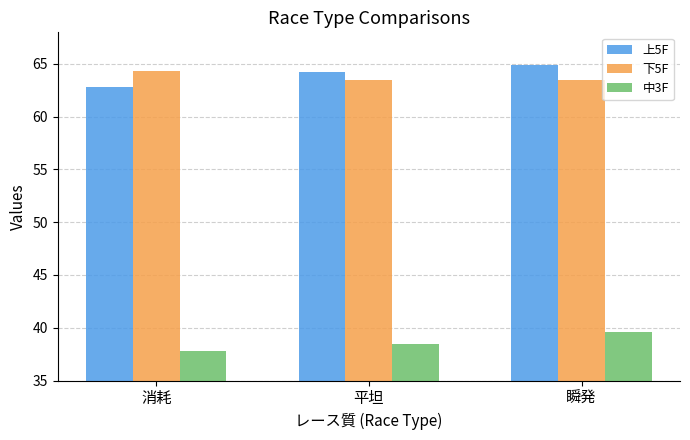

List the labels in order of 上5F value, smallest first.

消耗, 平坦, 瞬発